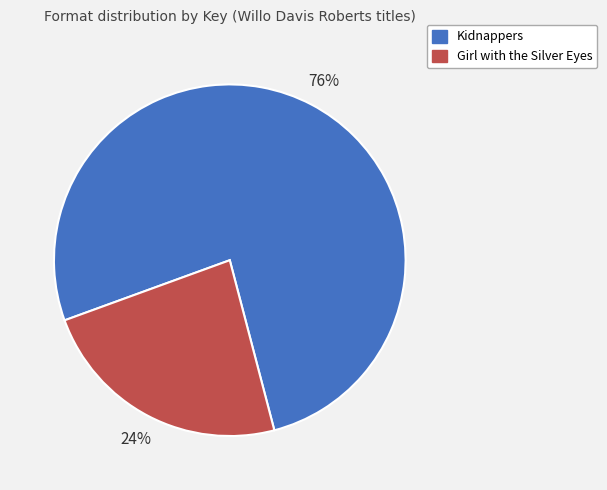

To the nearest percent, what is the average slice percentage?

50%